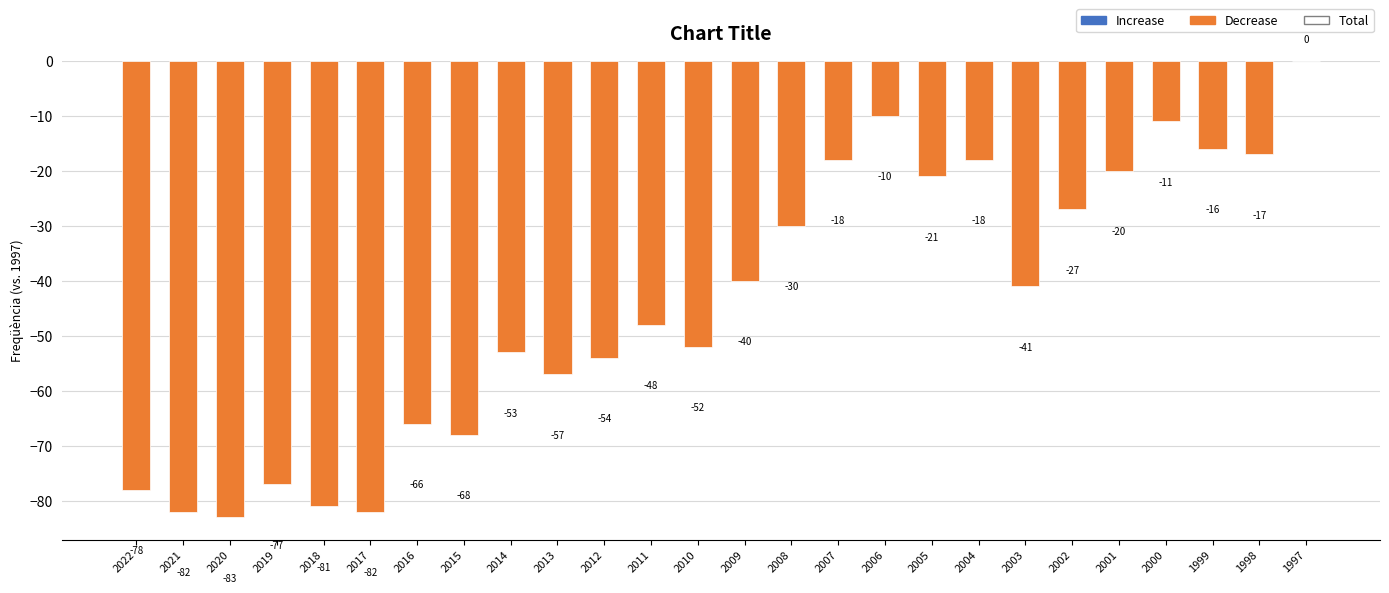

Where does the data first go above -41?

2009